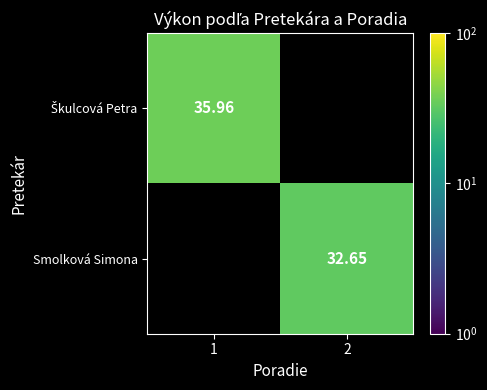

At which label does Škulcová Petra reach its peak?

1